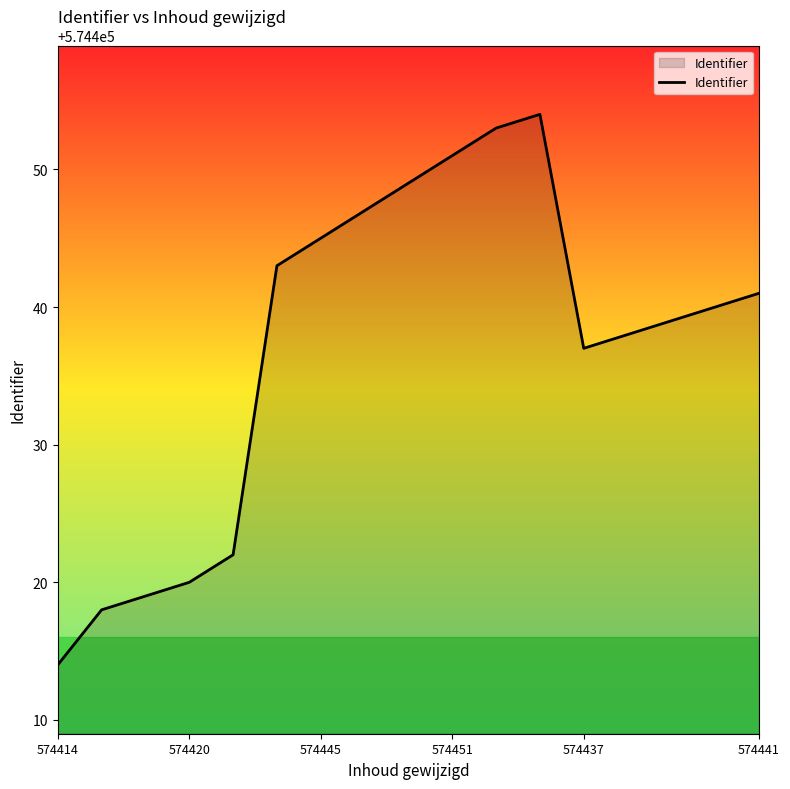

Reading left to right, extract all data points from this chart.

574414	574418	574419	574420	574422	574443	574445	574447	574449	574451	574453	574454	574437	574438	574439	574440	574441